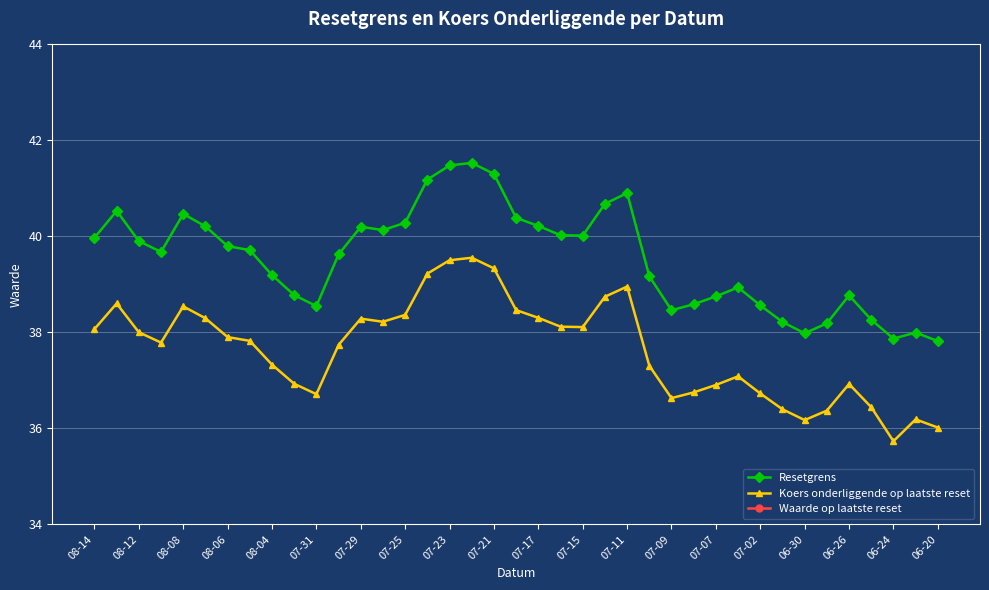

Is the value of Koers onderliggende op laatste reset at 08-14 greater than the value of Resetgrens at 06-20?

Yes